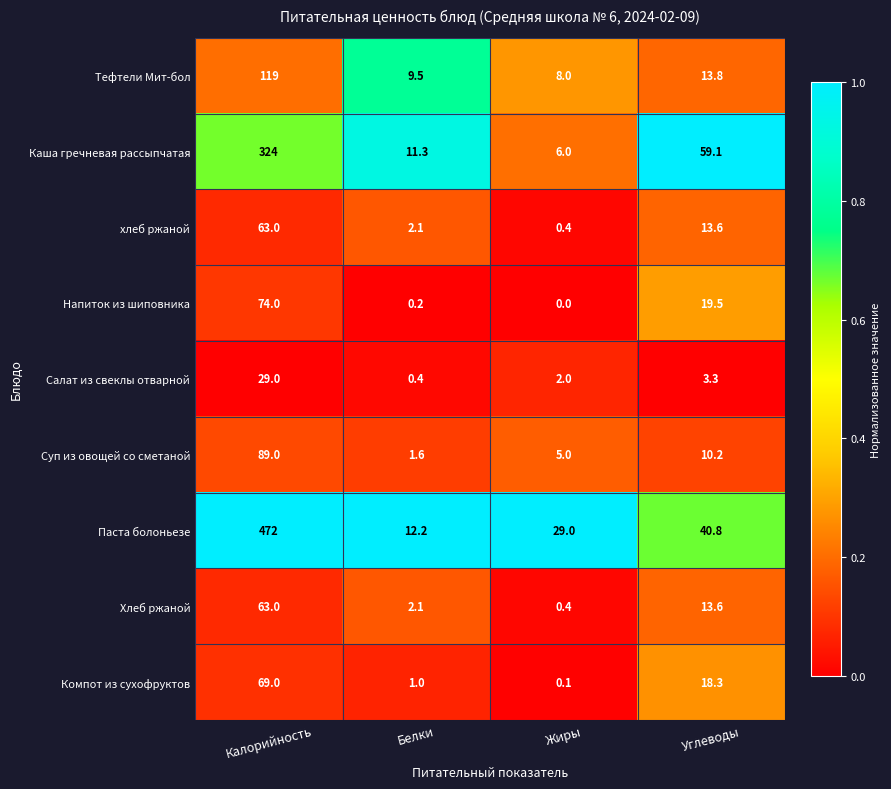

What is the sum of all Каша гречневая рассыпчатая values?

400.4